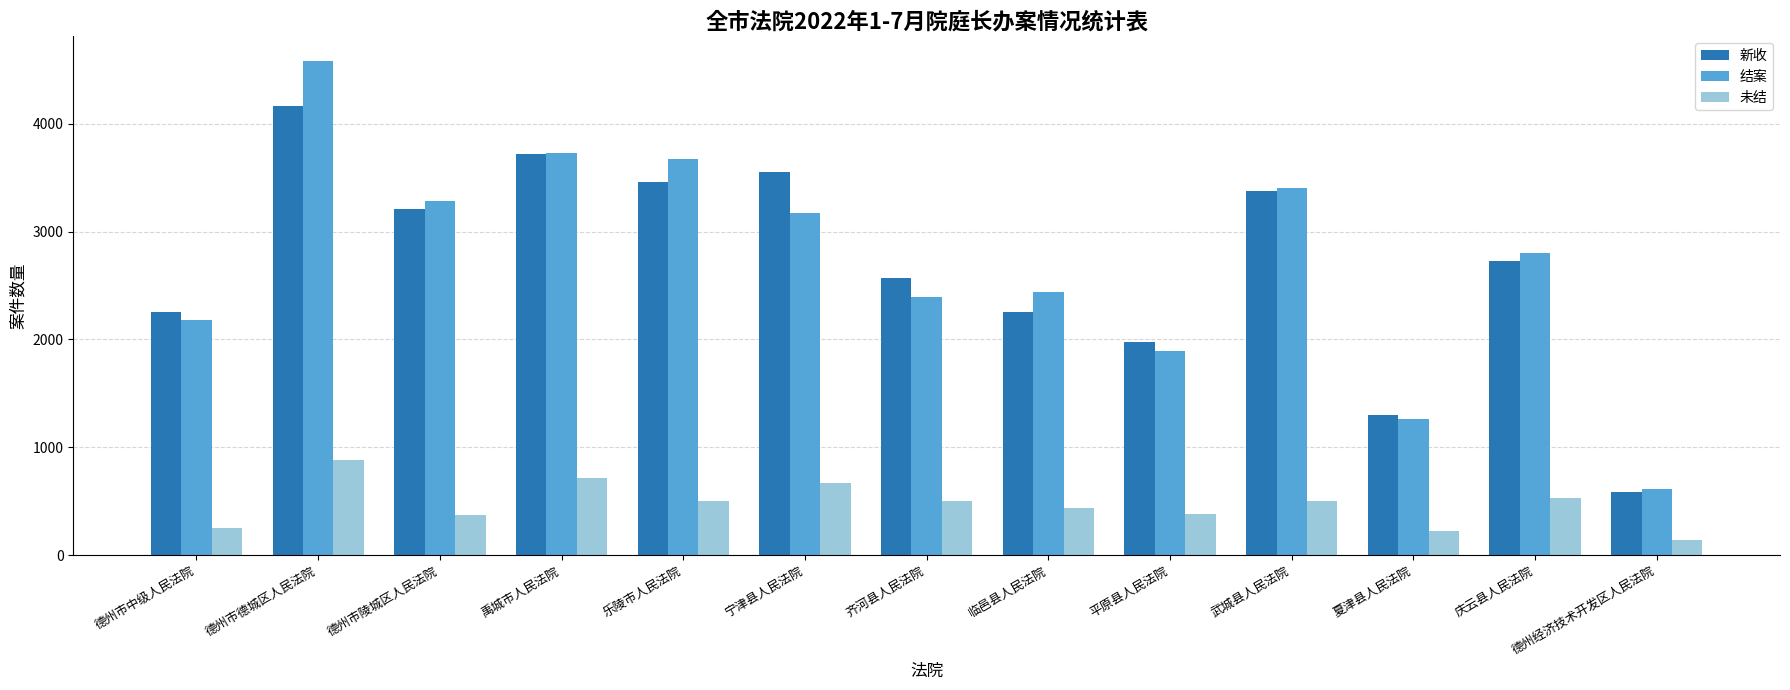

Which series has the widest spread of values?

结案